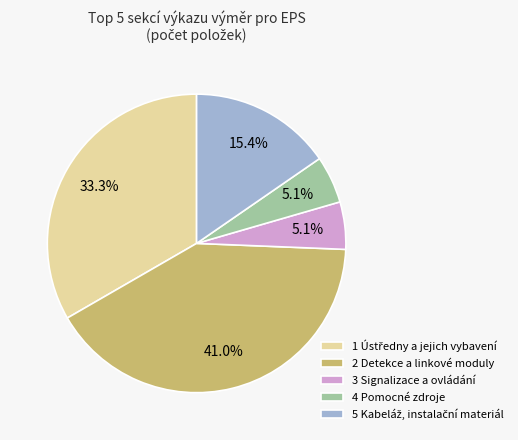

Is there any slice that represents more than half of the pie?

No